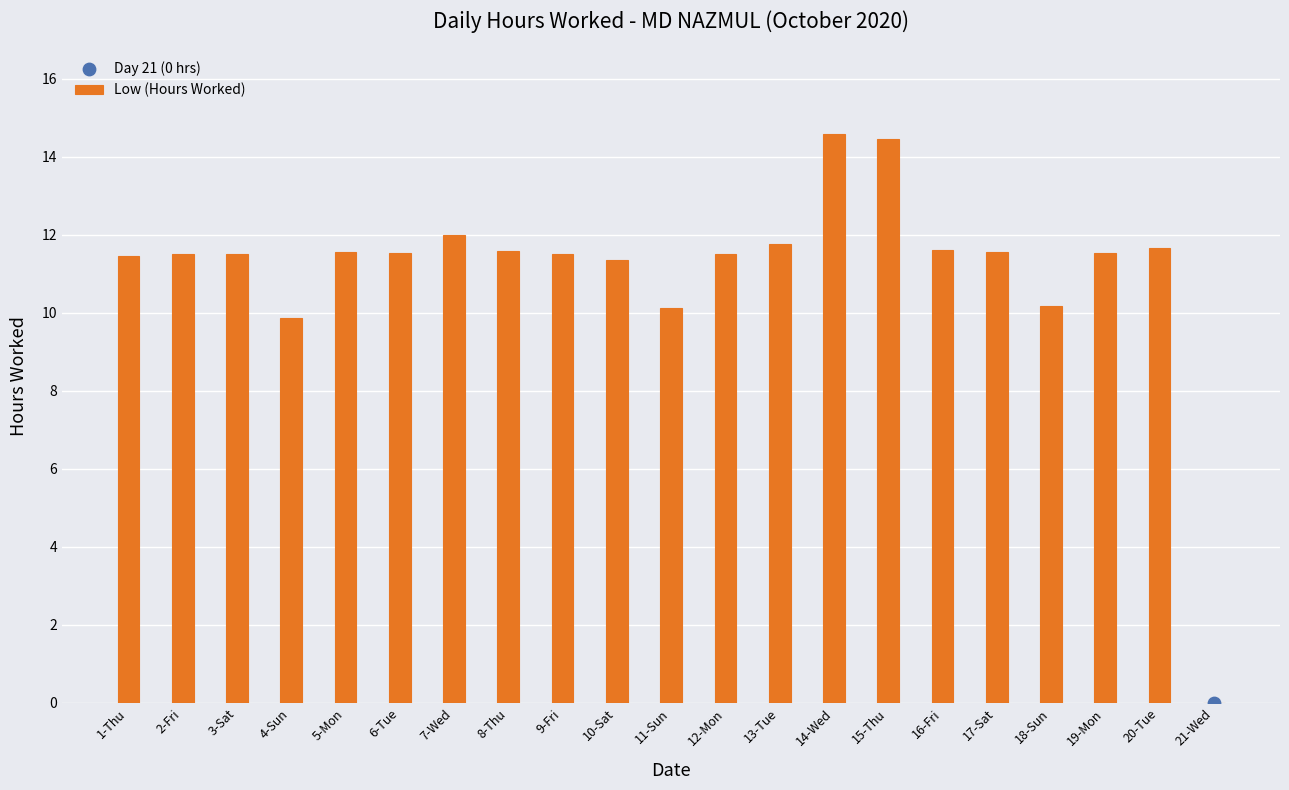

What is the change in value from 13-Tue to 19-Mon?

-0.2